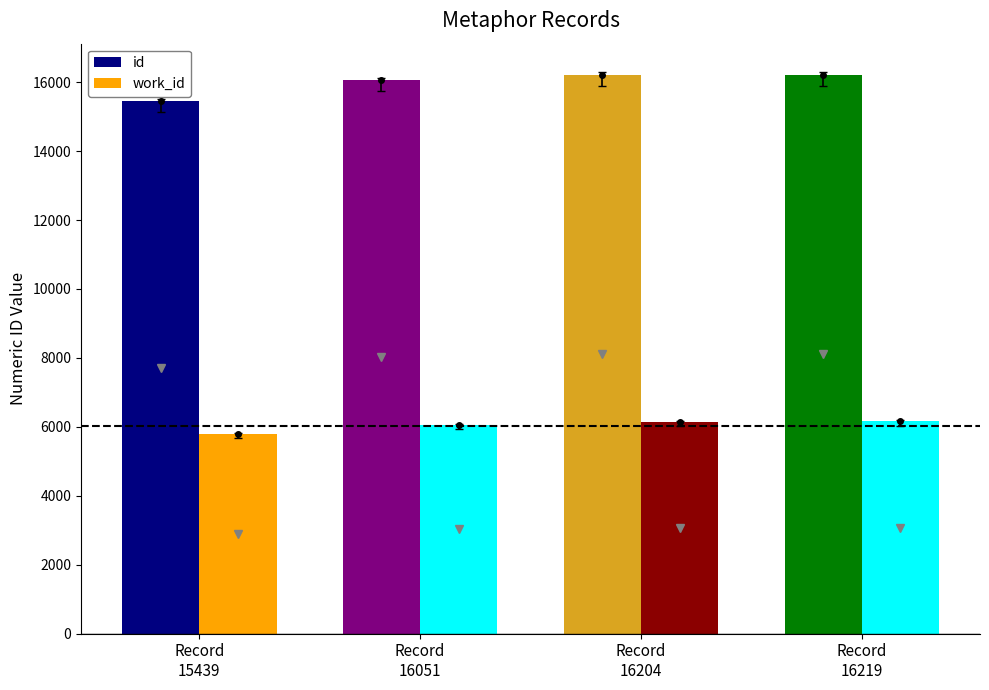

True or false: work_id has a value of 5787 at Record
15439.

True